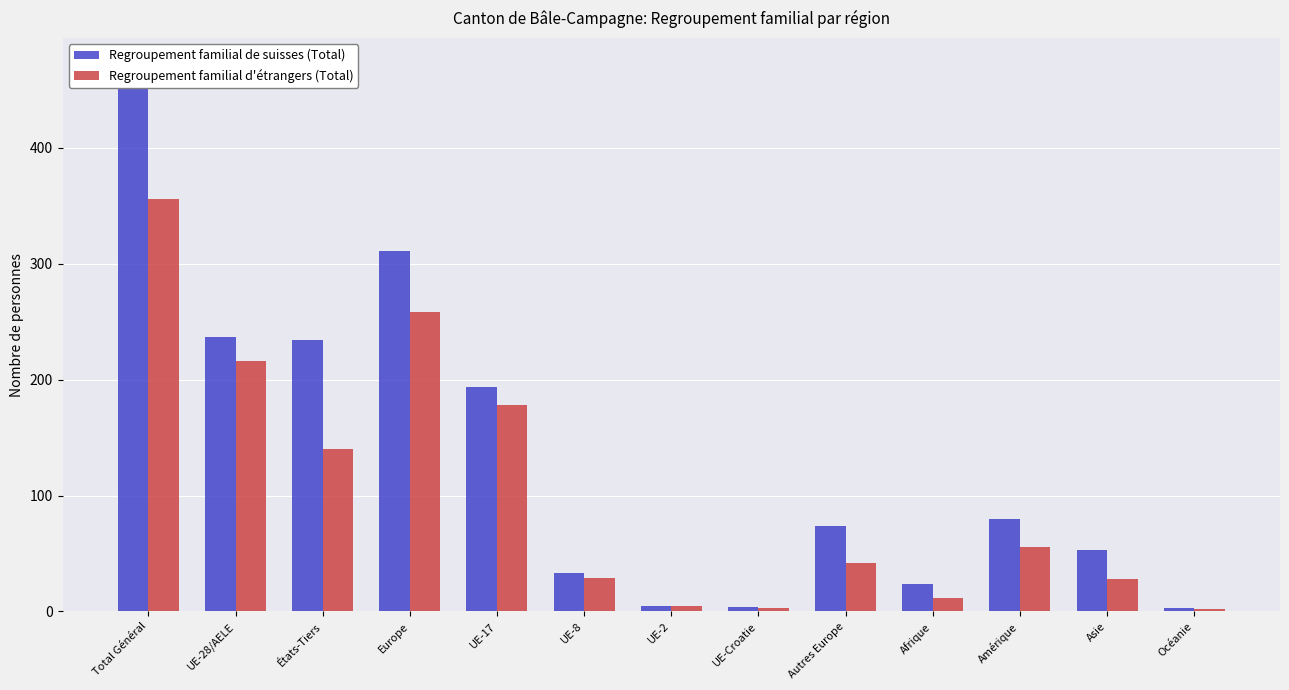

Which series has the largest total across all categories?

Regroupement familial de suisses (Total)